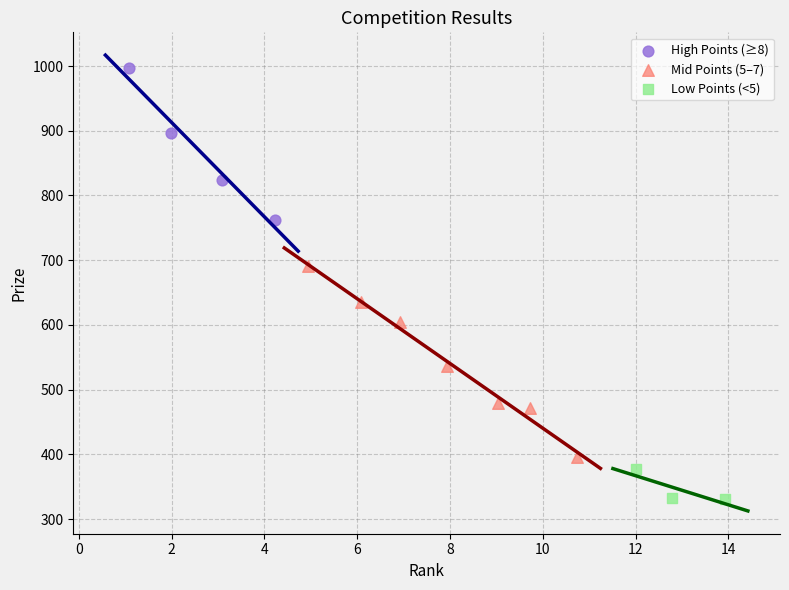

Which series reaches the maximum Y coordinate?

High Points (≥8)